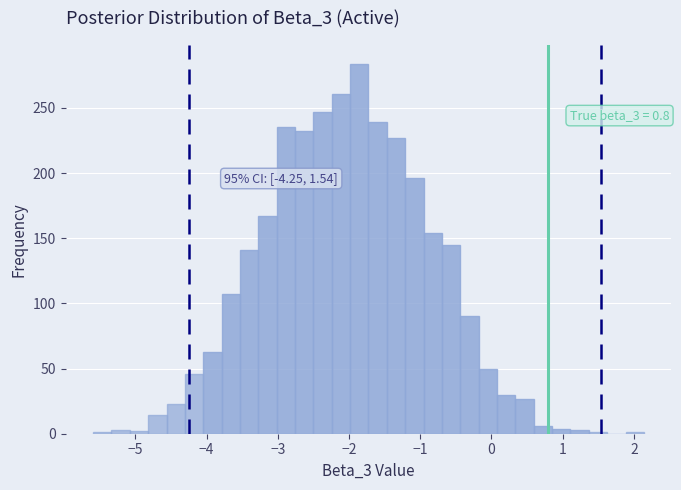

Read against the x-axis, roughly where is the centre of the tallest bar?

-1.9